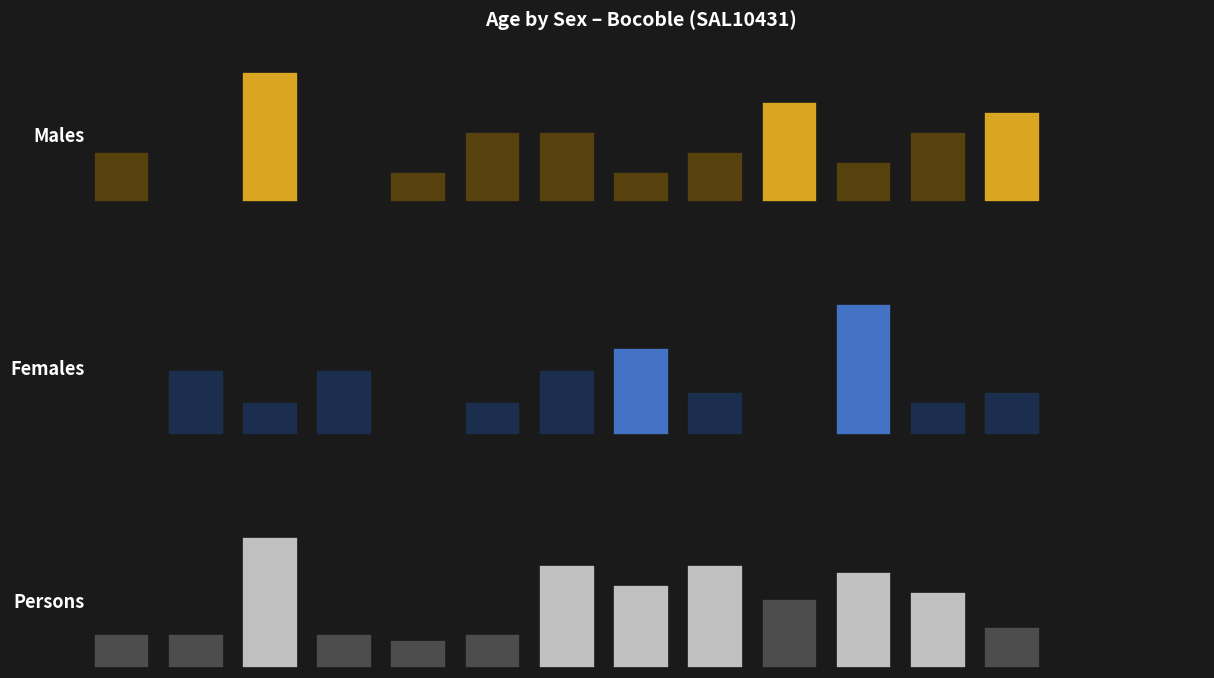

At which category does the chart reach its peak across all series?

2